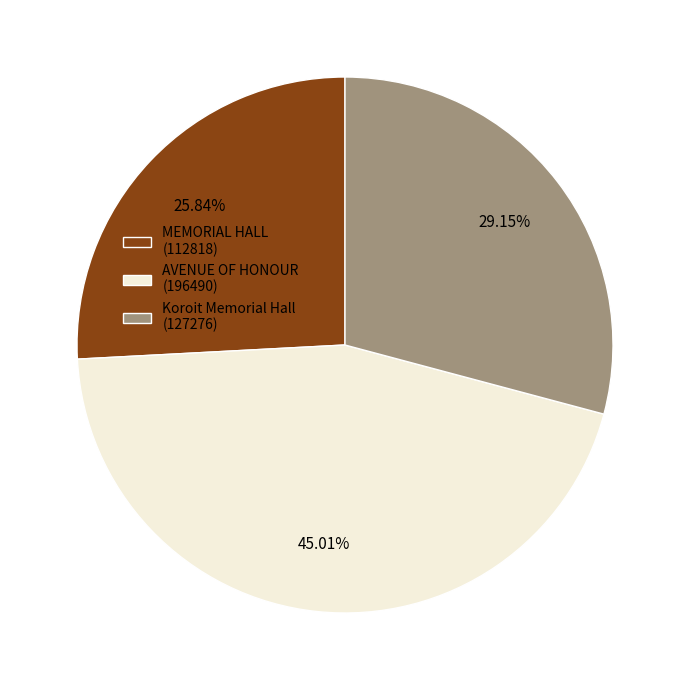

What is the largest slice in the pie chart?

AVENUE OF HONOUR